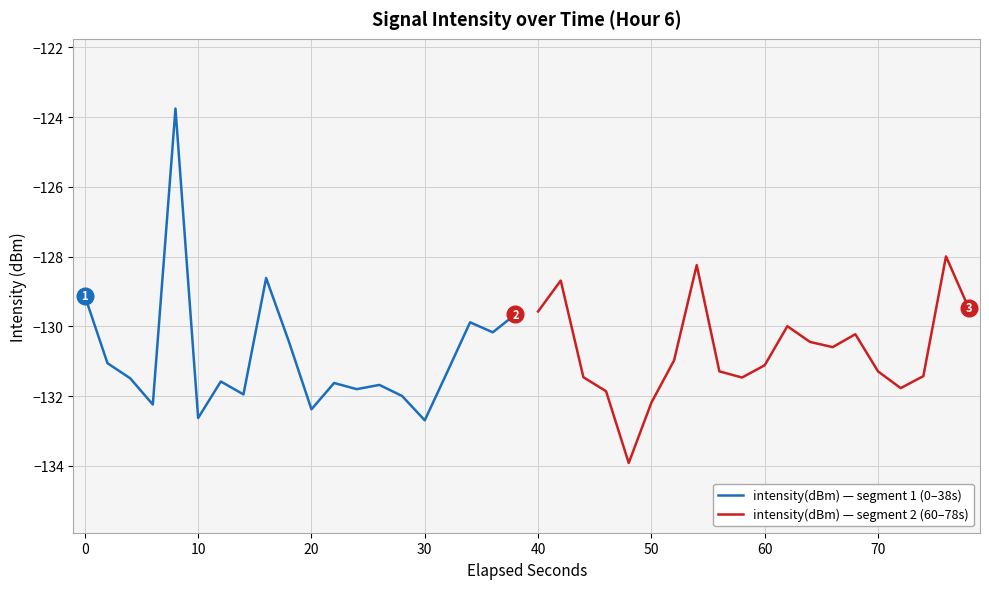

What is the lowest value of the intensity(dBm) — segment 1 (0–38s) series?

-132.7